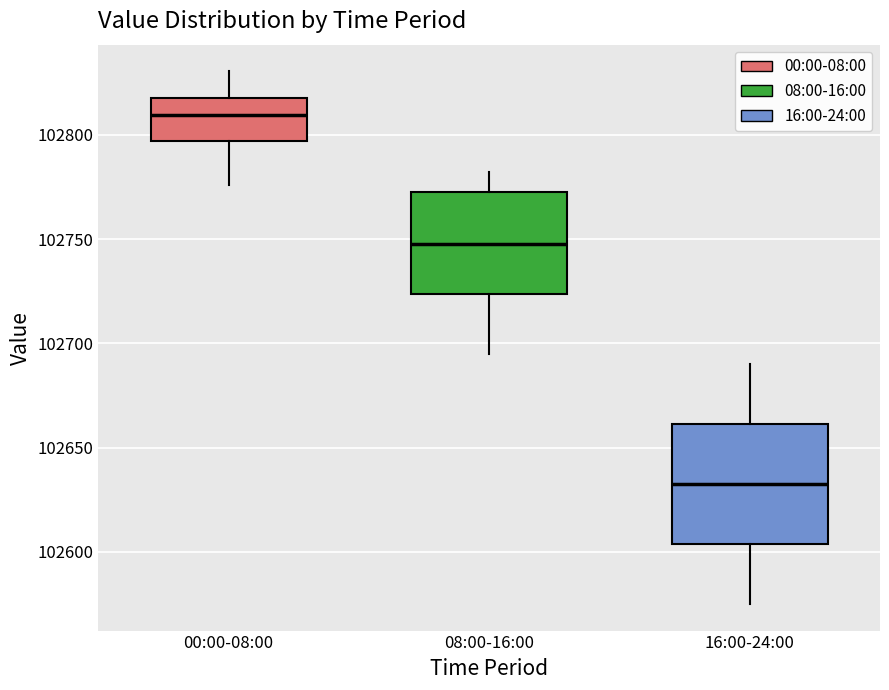

Which box is the tallest, from its lower edge to its upper edge?

16:00-24:00